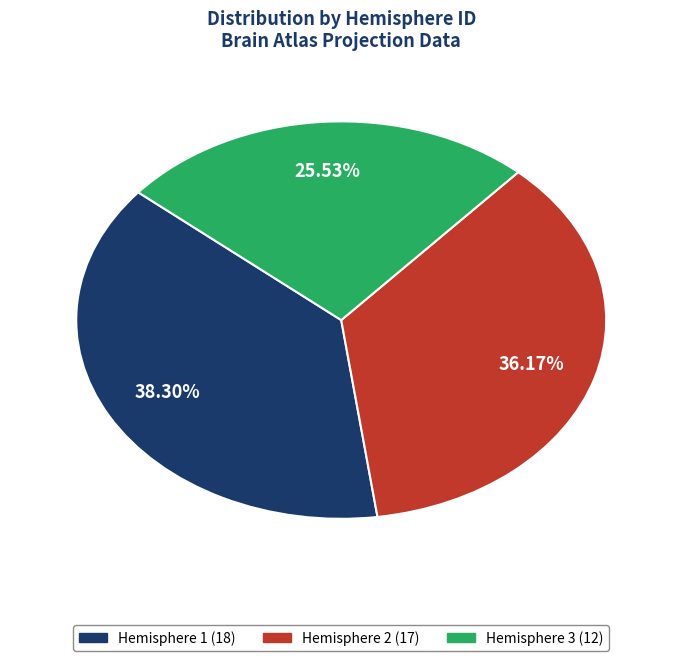

How many slices are in this pie chart?

3